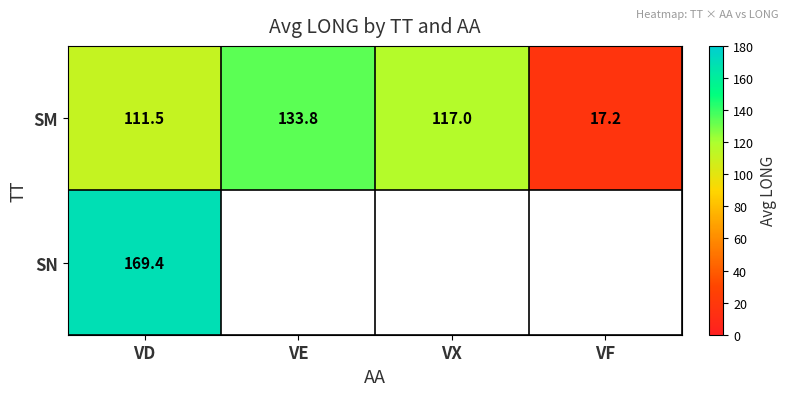

Read the SM value at VE.

133.8